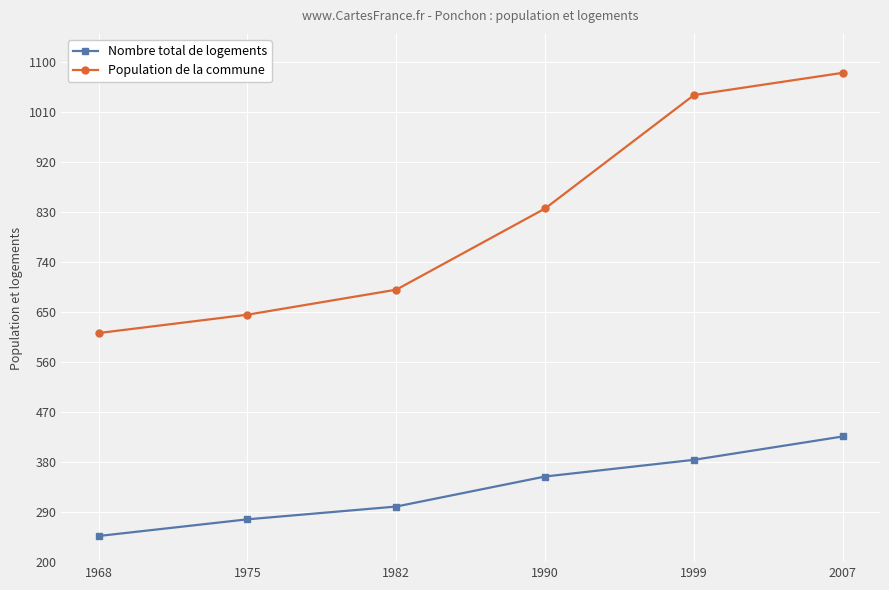

Reading left to right, extract all data points from this chart.

Nombre total de logements: 1968=247	1975=277	1982=300	1990=354	1999=384	2007=426
Population de la commune: 1968=612	1975=645	1982=690	1990=836	1999=1040	2007=1080